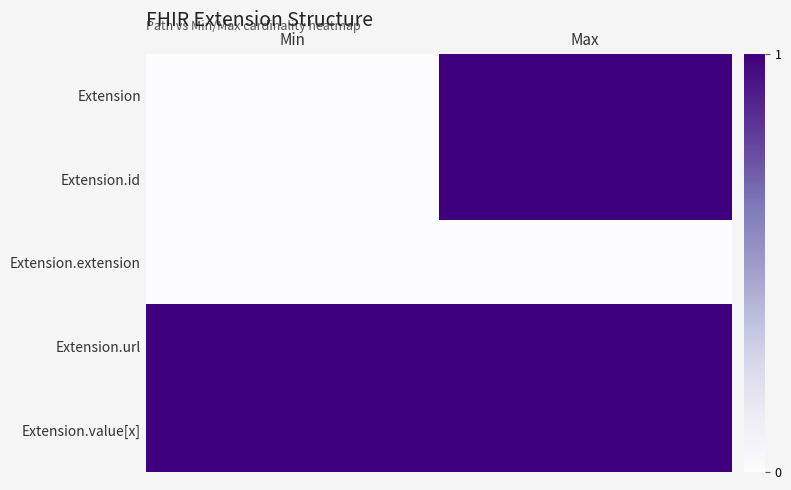

Which series has the largest total across all categories?

Extension.url